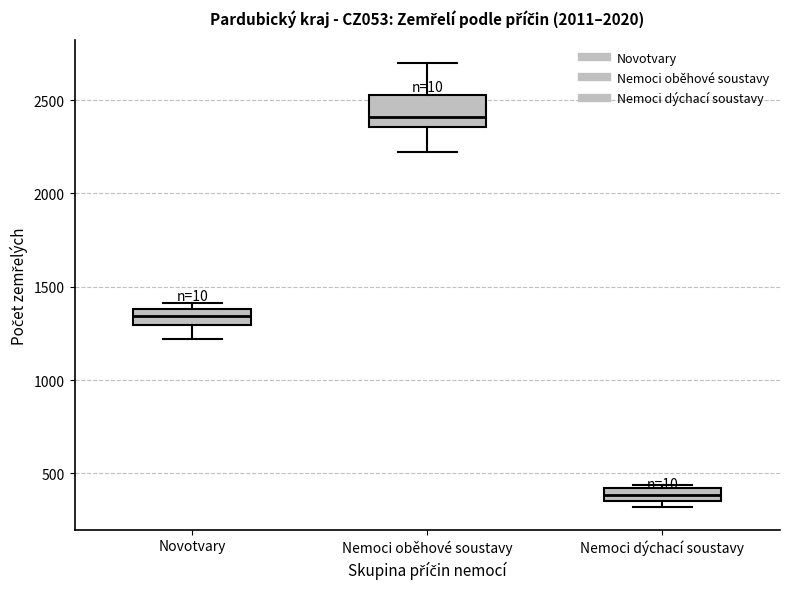

Which box's median line is the lowest?

Nemoci dýchací soustavy